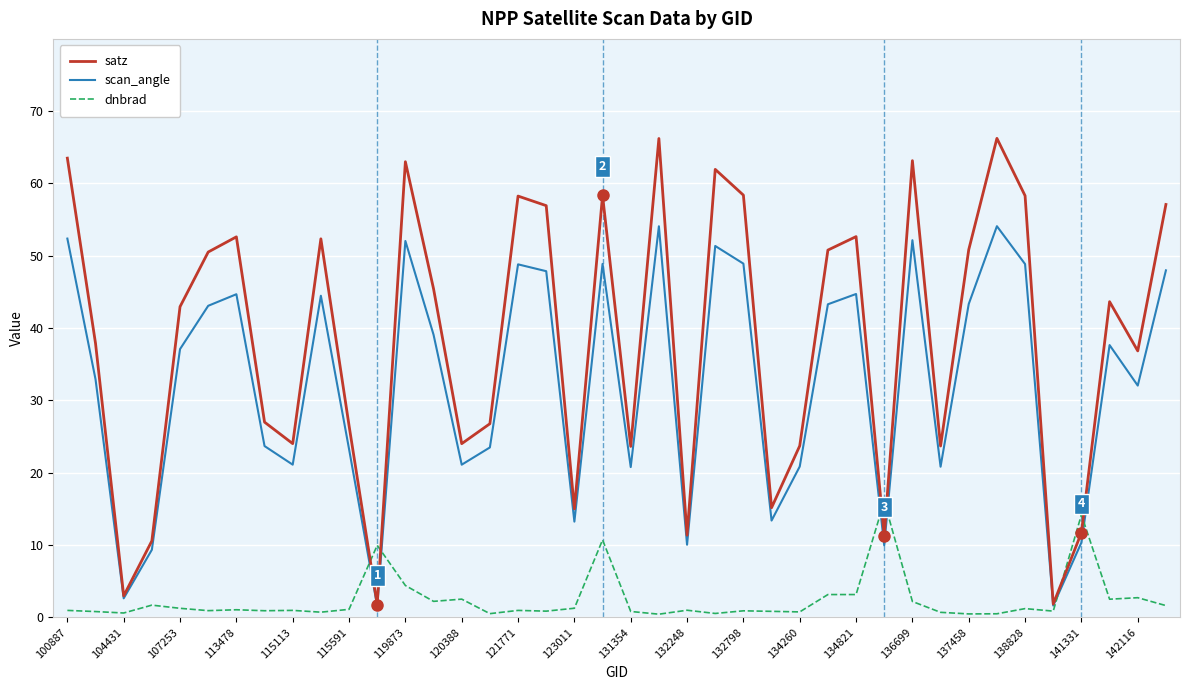

What is the maximum value for satz?

66.2